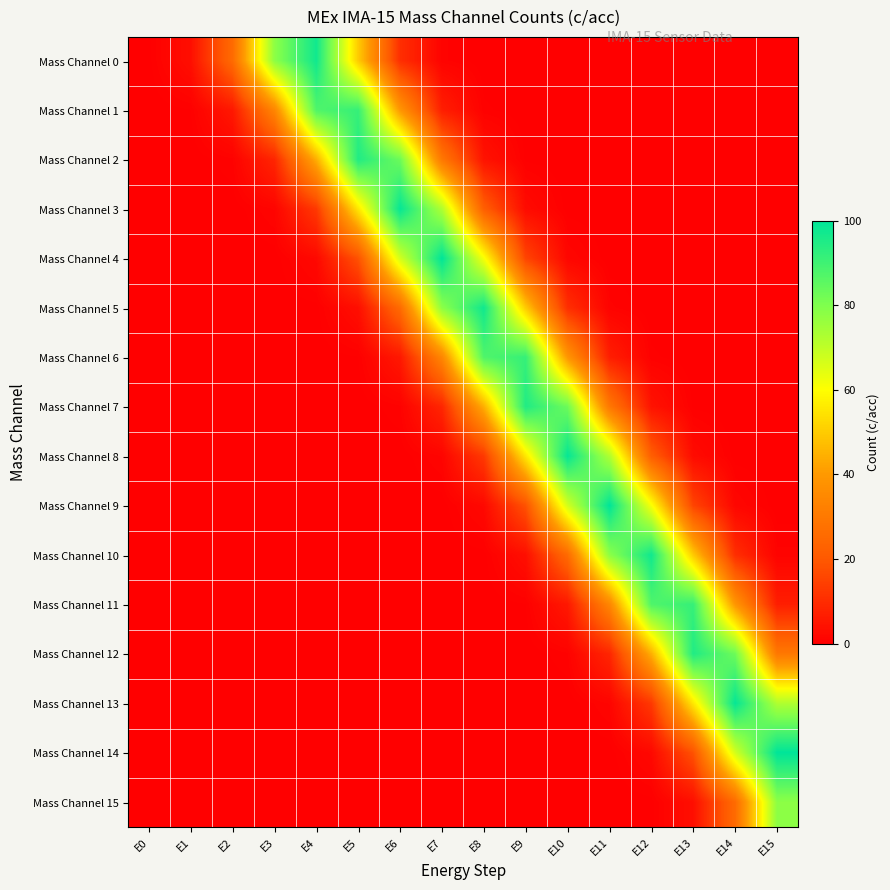

What is the greatest value displayed?

99.9